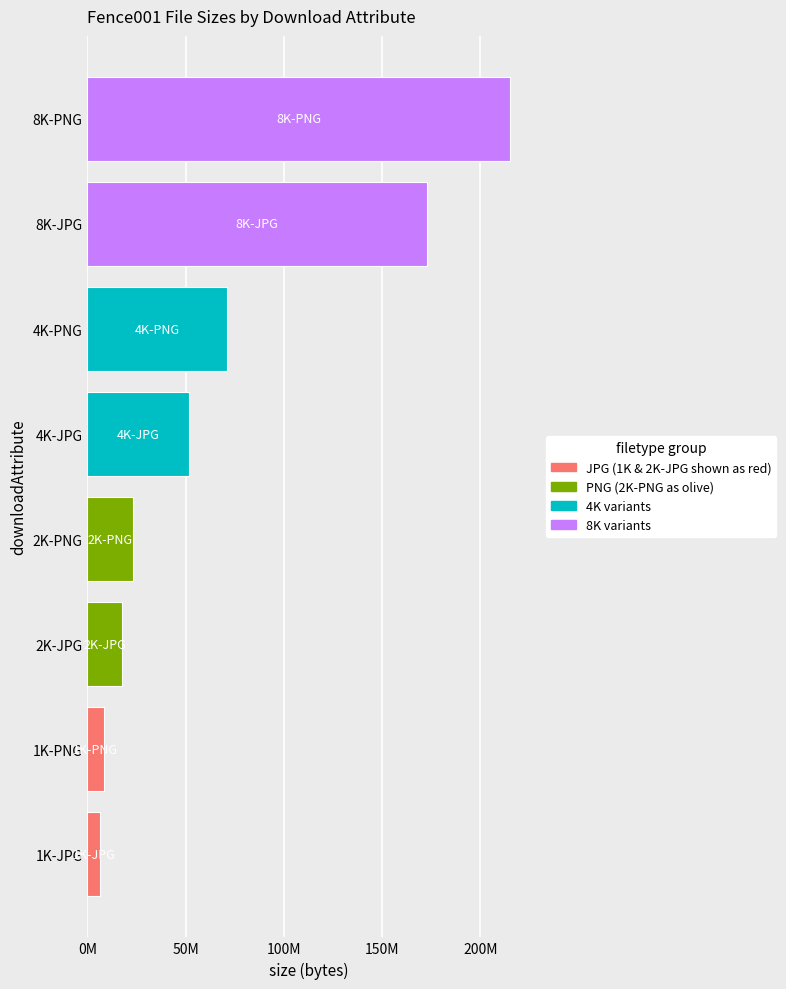

What is the difference between the maximum and minimum values?

208153130